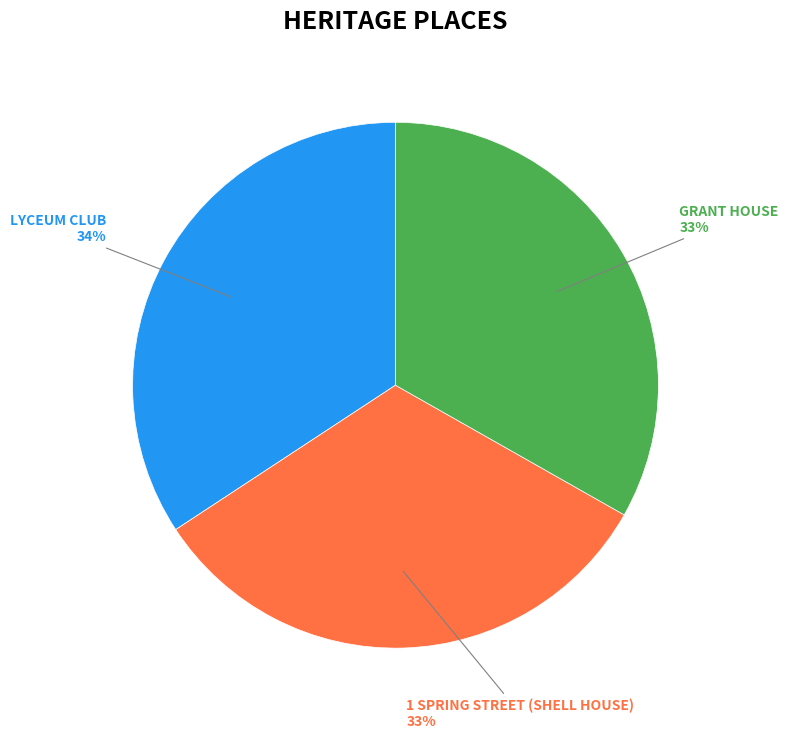

Which slice is the largest?

LYCEUM CLUB